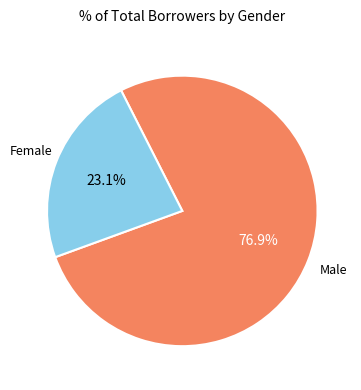

To the nearest percent, what is the difference between the largest and smallest slice percentages?

54%